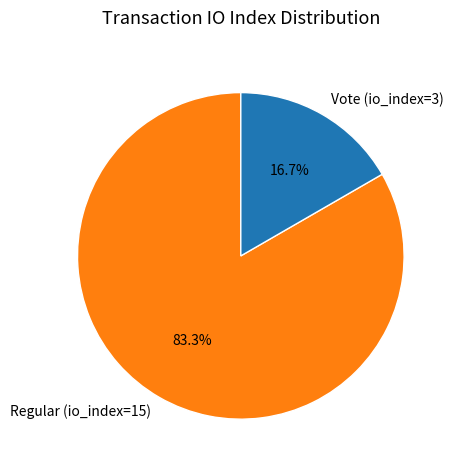

Which category has the biggest portion of the pie?

Regular (io_index=15)